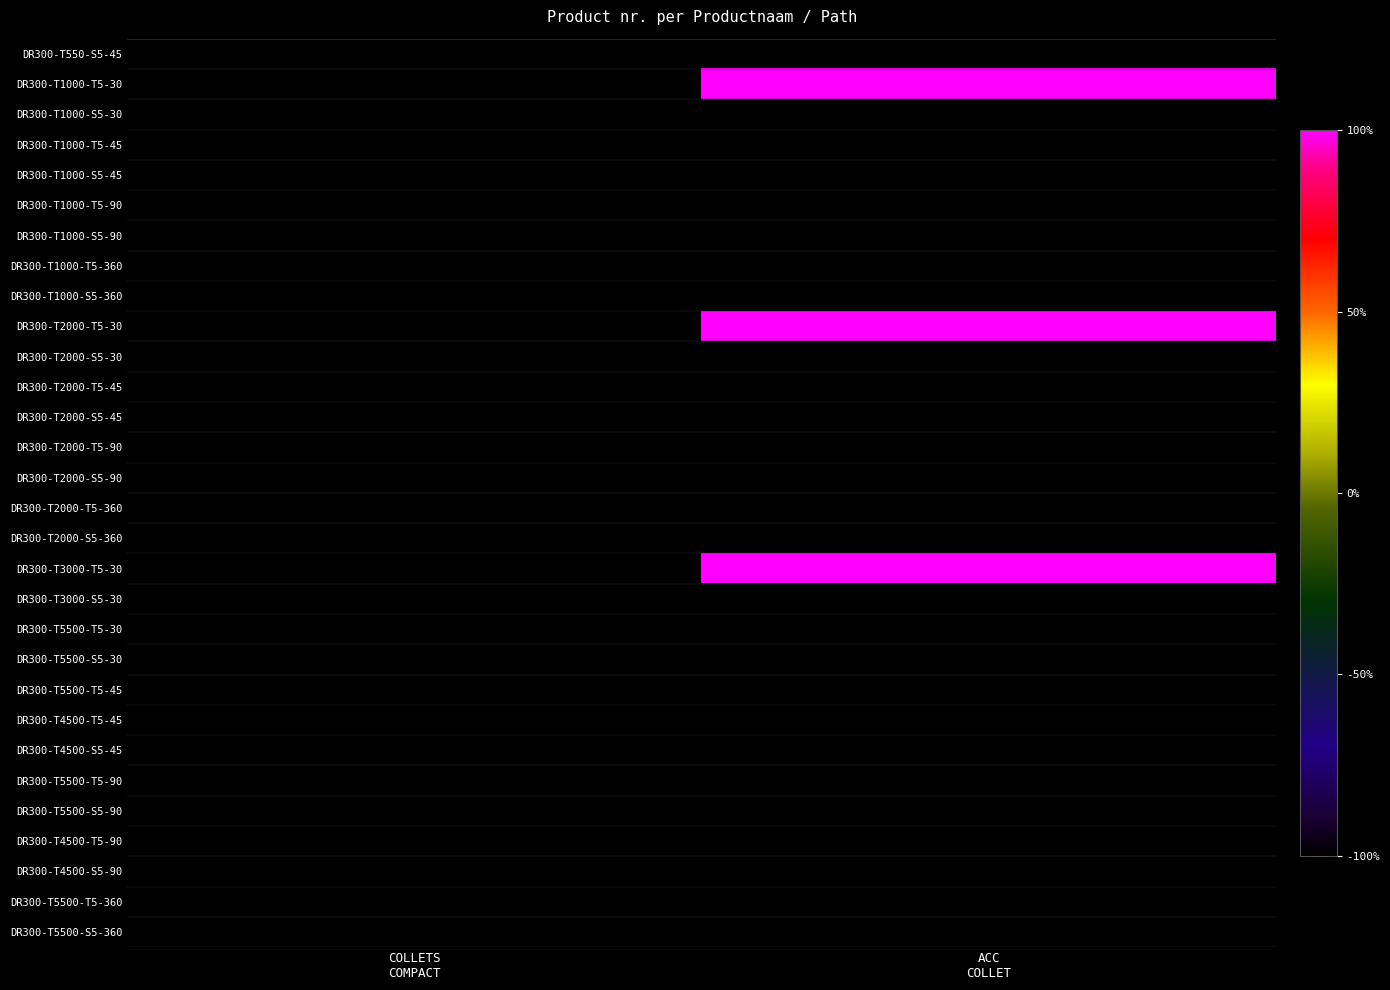

Which series has the largest total across all categories?

DR300-T2000-T5-30